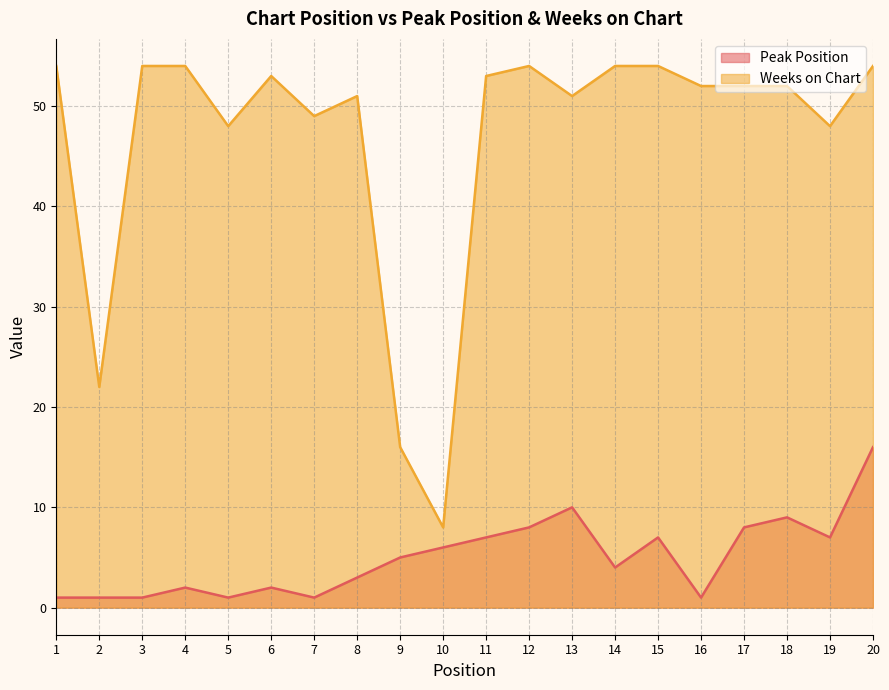

True or false: Weeks on Chart and Peak Position cross at least once.

False